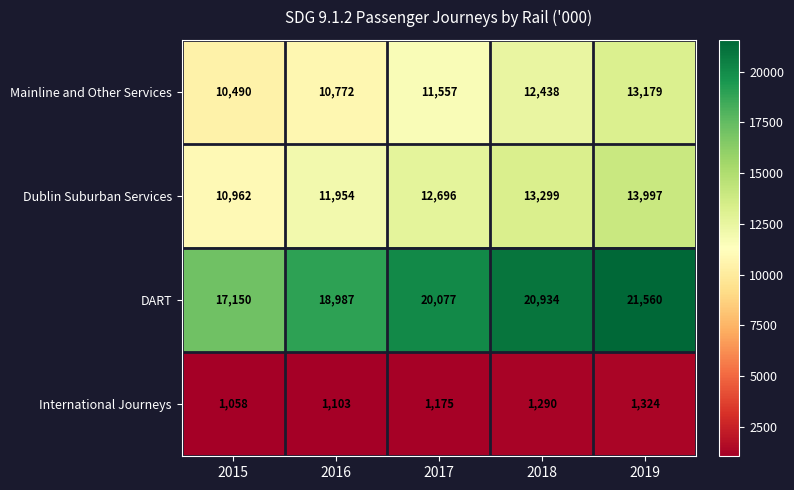

At which category is the sum across all series the highest?

2019